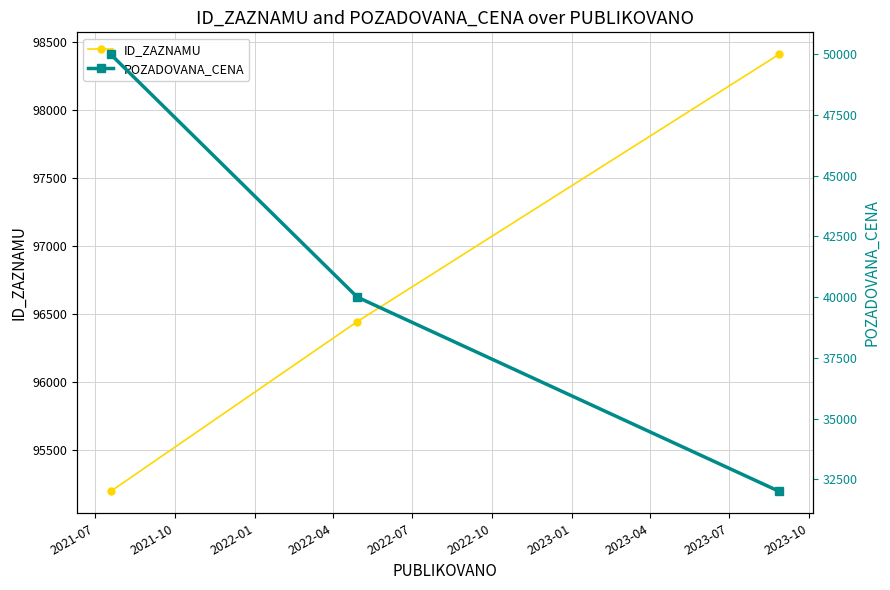

What is the value of the ID_ZAZNAMU point at the 2nd from the left?

96445